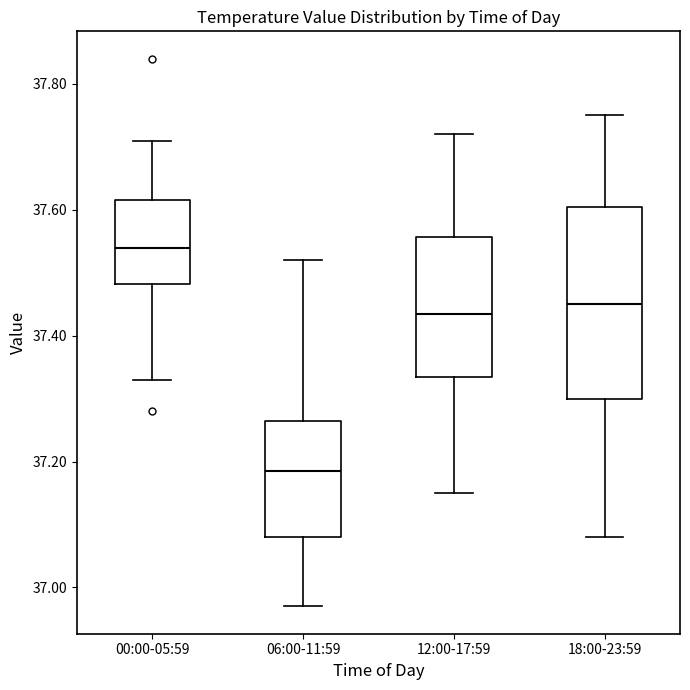

Which box has the lowest median line?

06:00-11:59